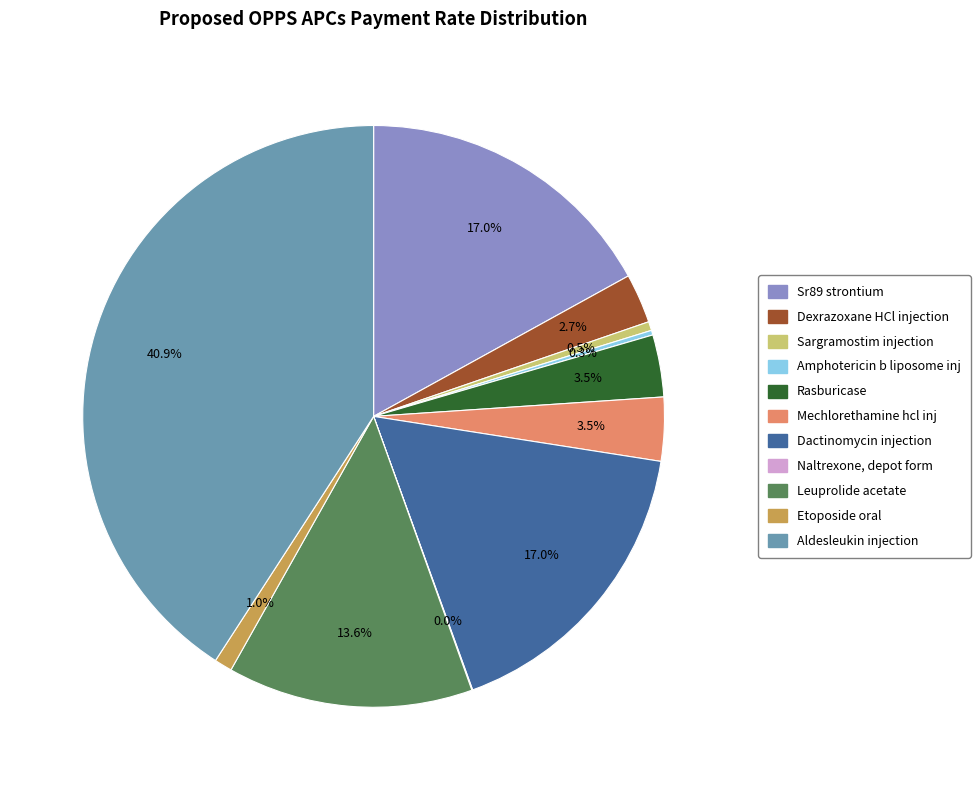

True or false: Aldesleukin injection accounts for 41% of the total.

True